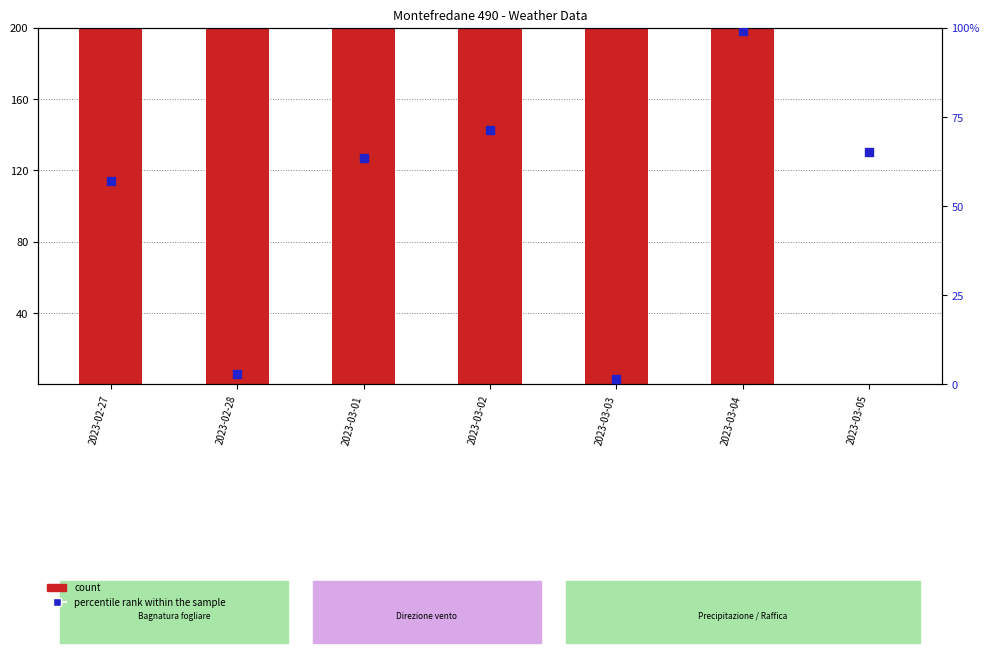

At how many categories does at least one series exceed 15?

7